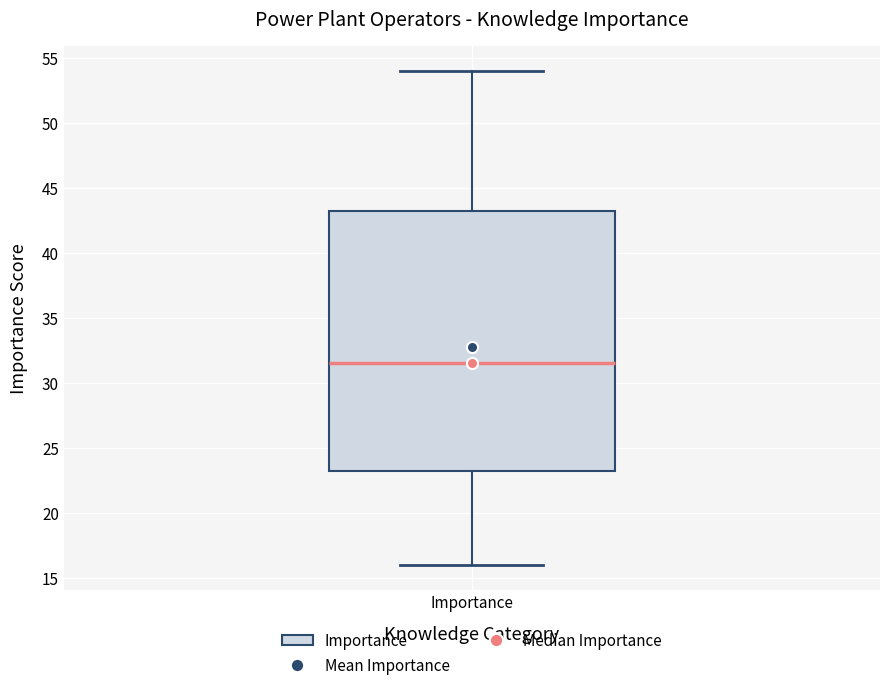

Transcribe this box plot: give where the median line is, the range the box spans, and where the two whiskers end, as read against the y-axis. The values are not printed on the chart, so give them approximately, as read against the axis.

median 31.5, box 23.5 to 43.5, whiskers 16.0 to 54.0